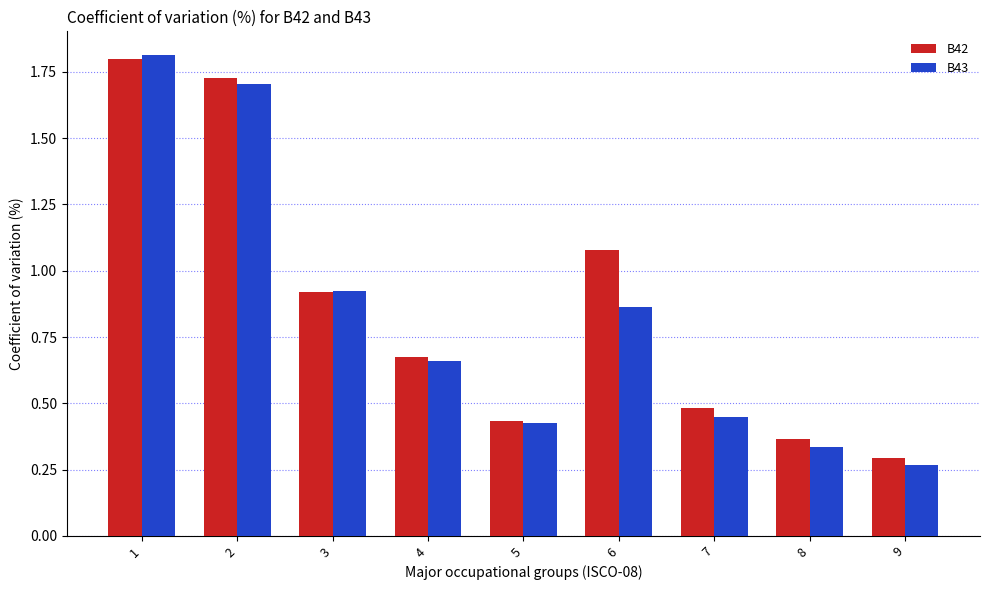

True or false: B43 has a value of 1.5 at 3.

False